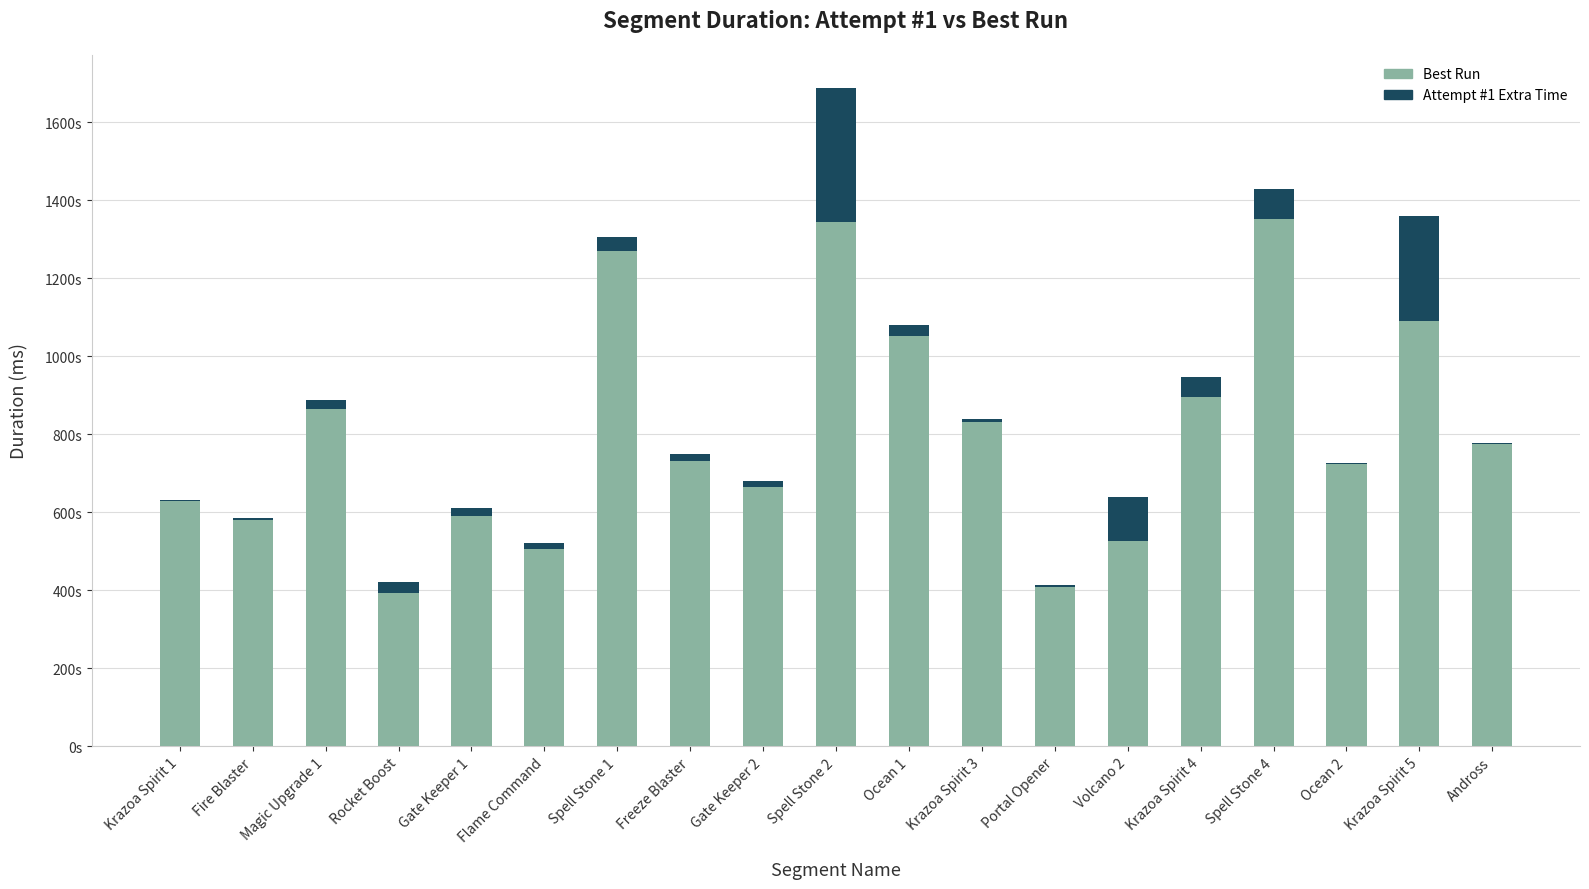

Does the chart contain stacked bars?

Yes